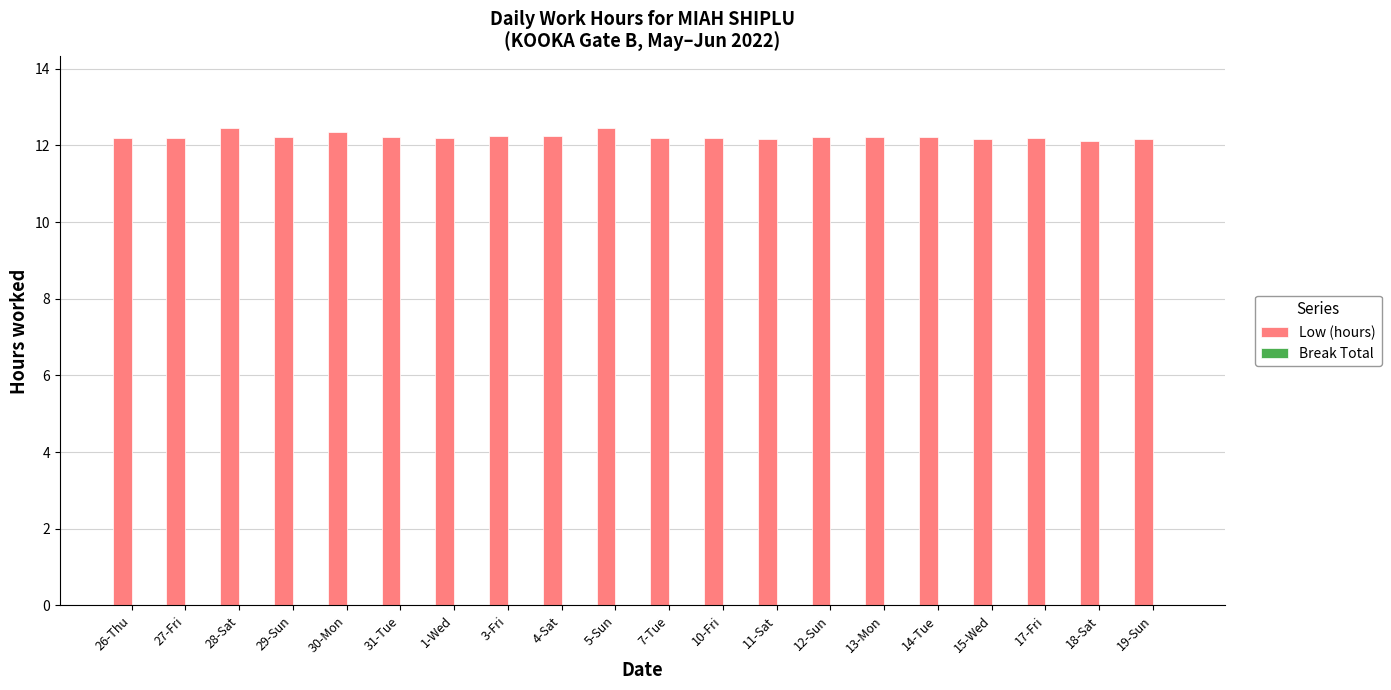

What position from the left is 10-Fri?

12